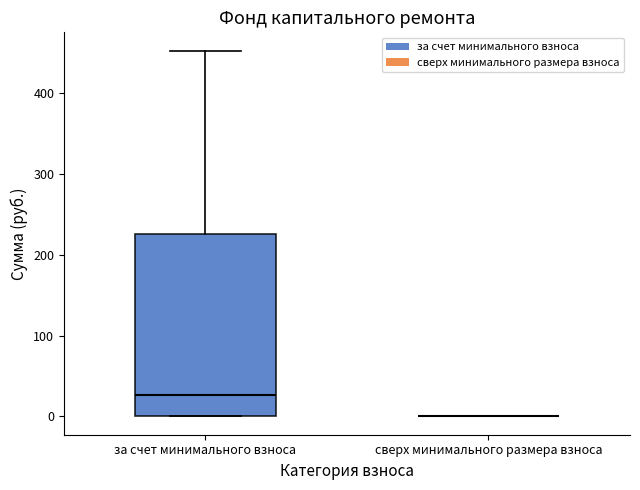

Comparing the boxes themselves (not the whiskers), which one is the tallest?

за счет минимального взноса